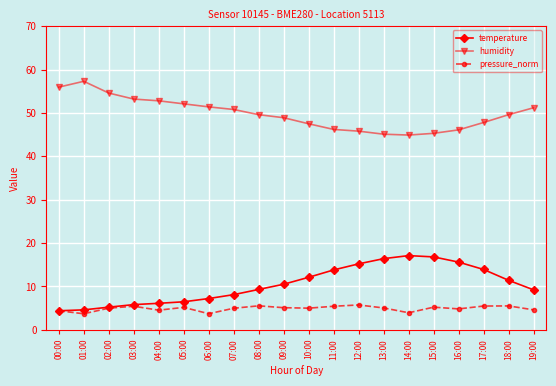

Count the number of data series in this chart.

3